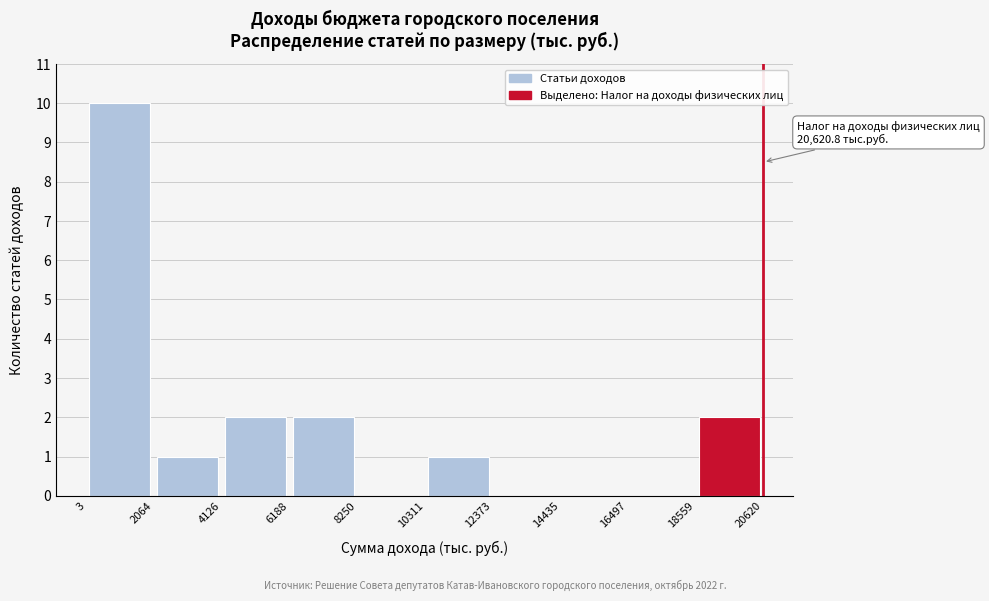

Which range on the x-axis has the tallest bar?

3 to 2064